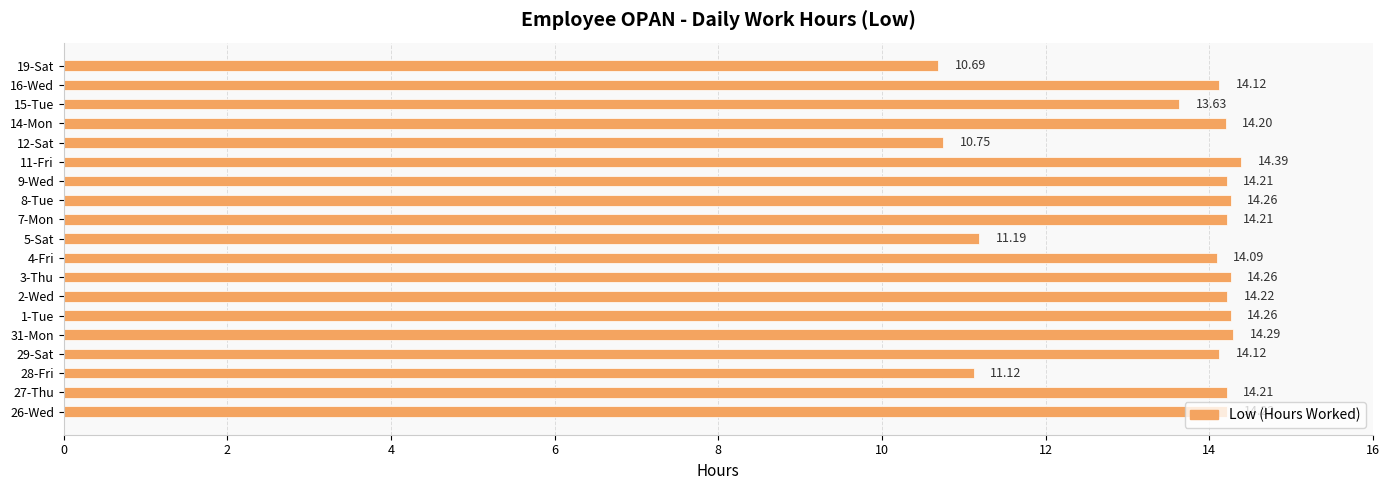

What is the change in value from 29-Sat to 2-Wed?

+0.1